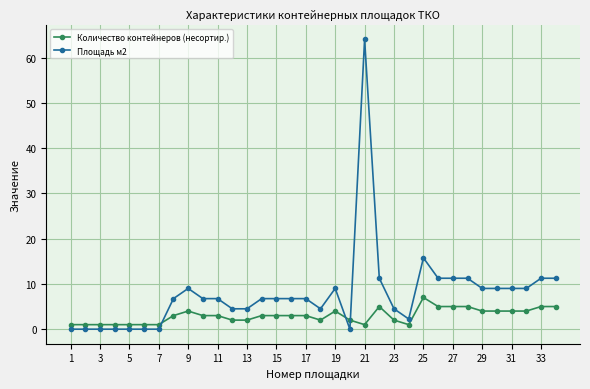

What is the difference between the second highest and minimum values in the Количество контейнеров (несортир.) series?

4.0